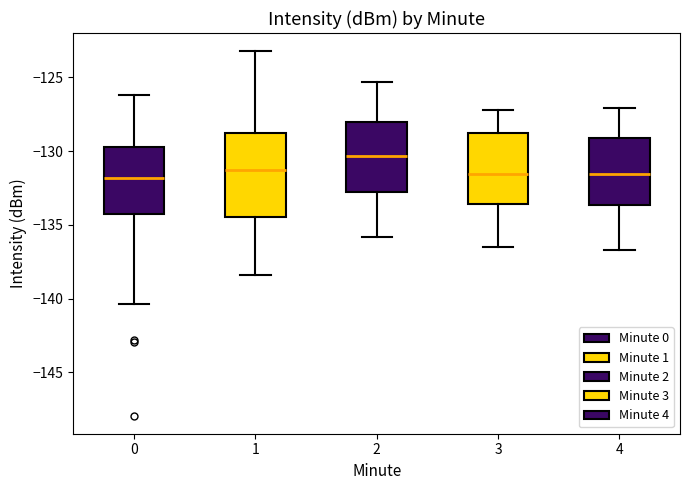

Reading left to right, transcribe this box plot: for each box, give where its median line is, the range the box spans, and where its two whiskers end, as read against the y-axis. The values are not printed on the chart, so give them approximately, as read against the axis.

0: median -132.0, box -134.5 to -129.5, whiskers -140.5 to -126.0
1: median -131.0, box -134.5 to -129.0, whiskers -138.5 to -123.0
2: median -130.5, box -132.5 to -128.0, whiskers -136.0 to -125.5
3: median -131.5, box -133.5 to -129.0, whiskers -136.5 to -127.0
4: median -131.5, box -133.5 to -129.0, whiskers -136.5 to -127.0